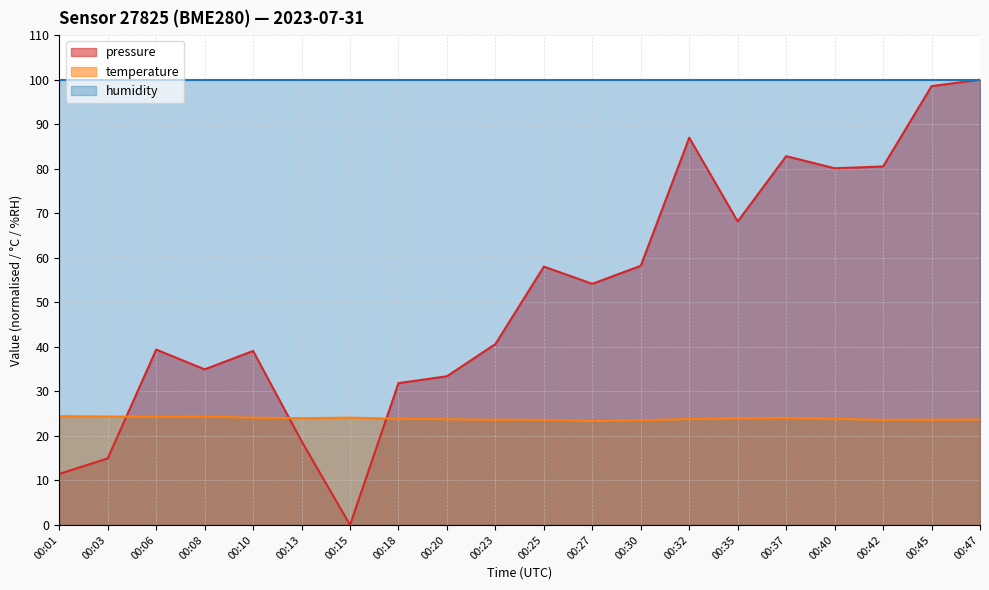

How many data points in pressure_norm are above 54?

10